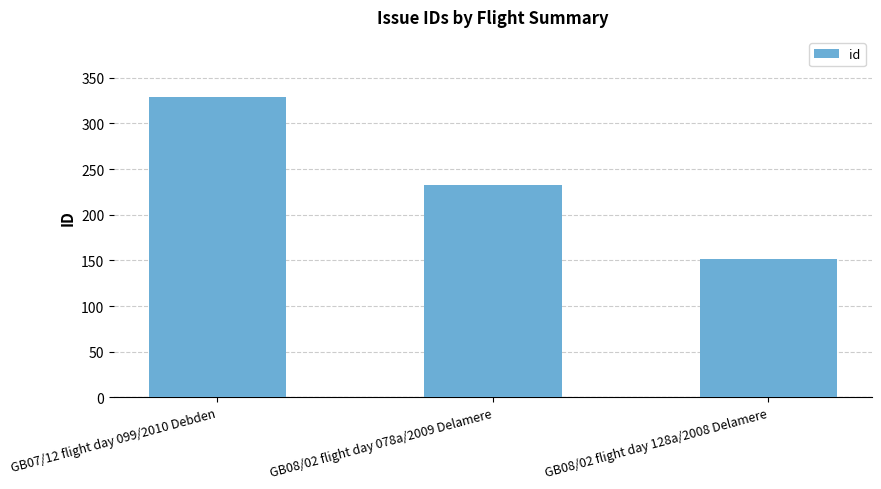

Rank the categories by value from lowest to highest.

GB08/02 flight day 128a/2008 Delamere, GB08/02 flight day 078a/2009 Delamere, GB07/12 flight day 099/2010 Debden